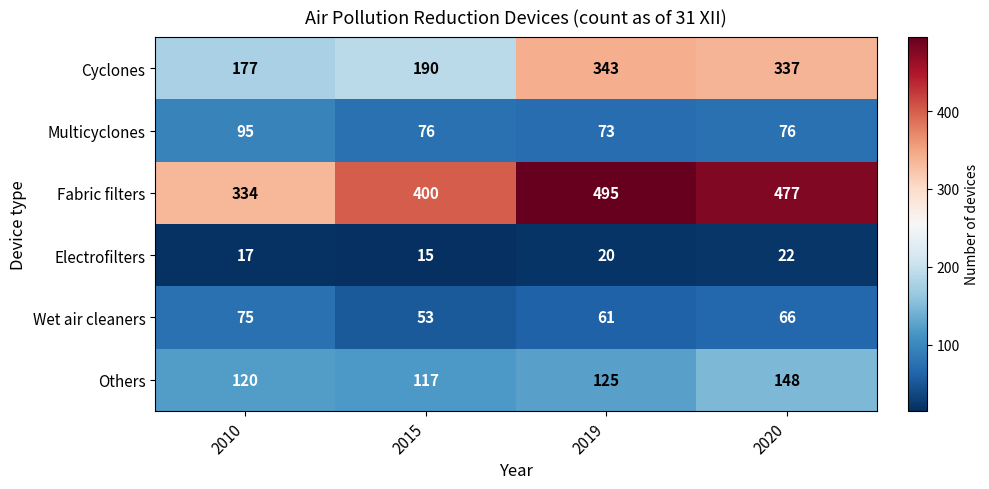

Which label corresponds to the largest value in the chart?

2019